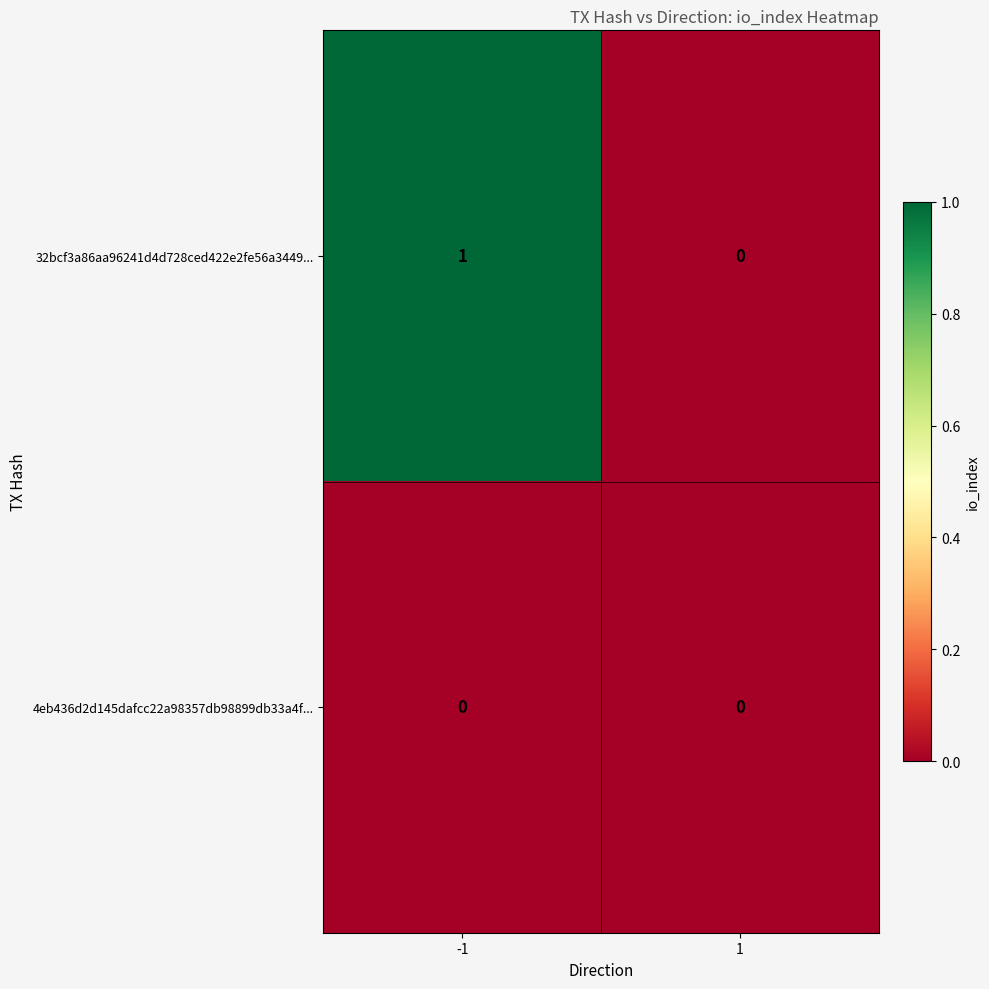

How many distinct data groups are displayed?

2